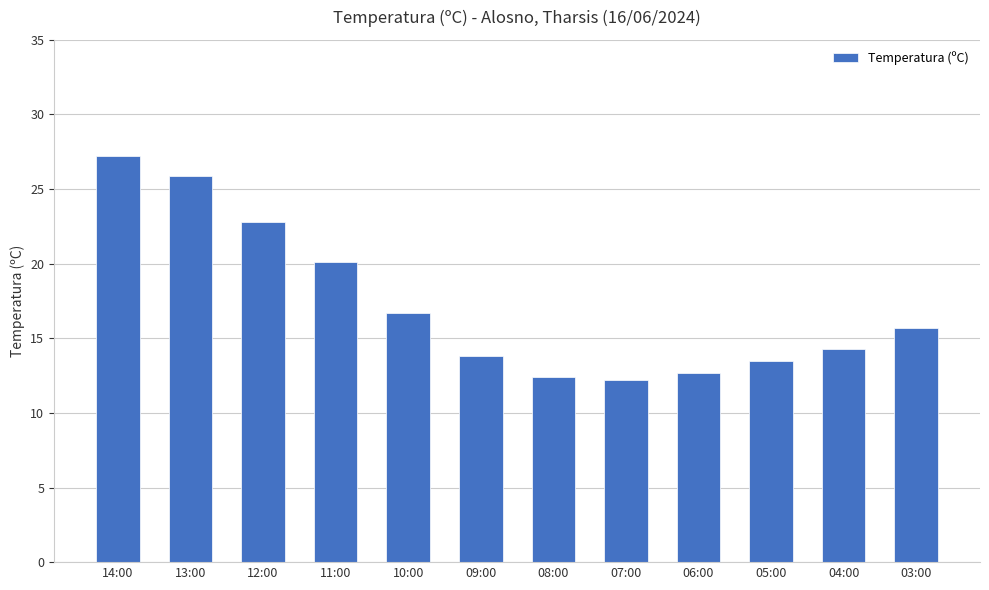

The value at 09:00 is 9.1. True or false?

False